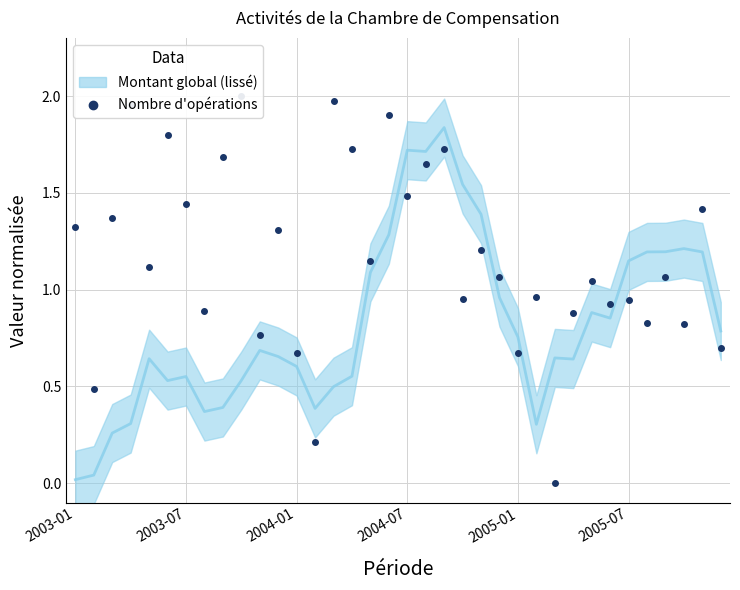

At which category does the chart reach its minimum across all series?

26